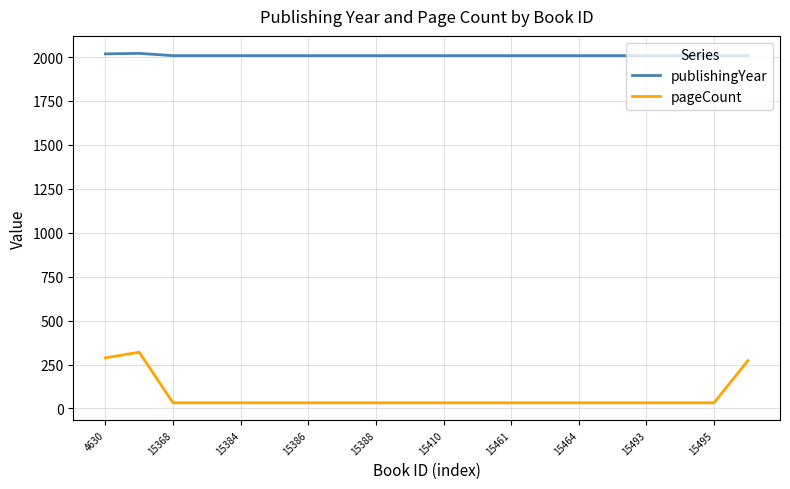

What is the maximum value shown in the chart?

2021